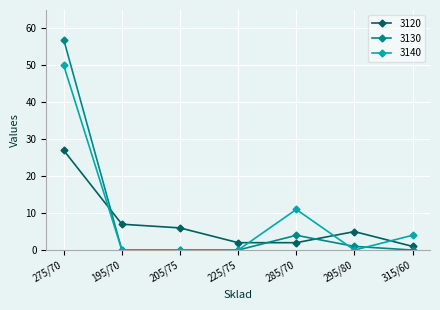

What position from the right is 225/75?

4